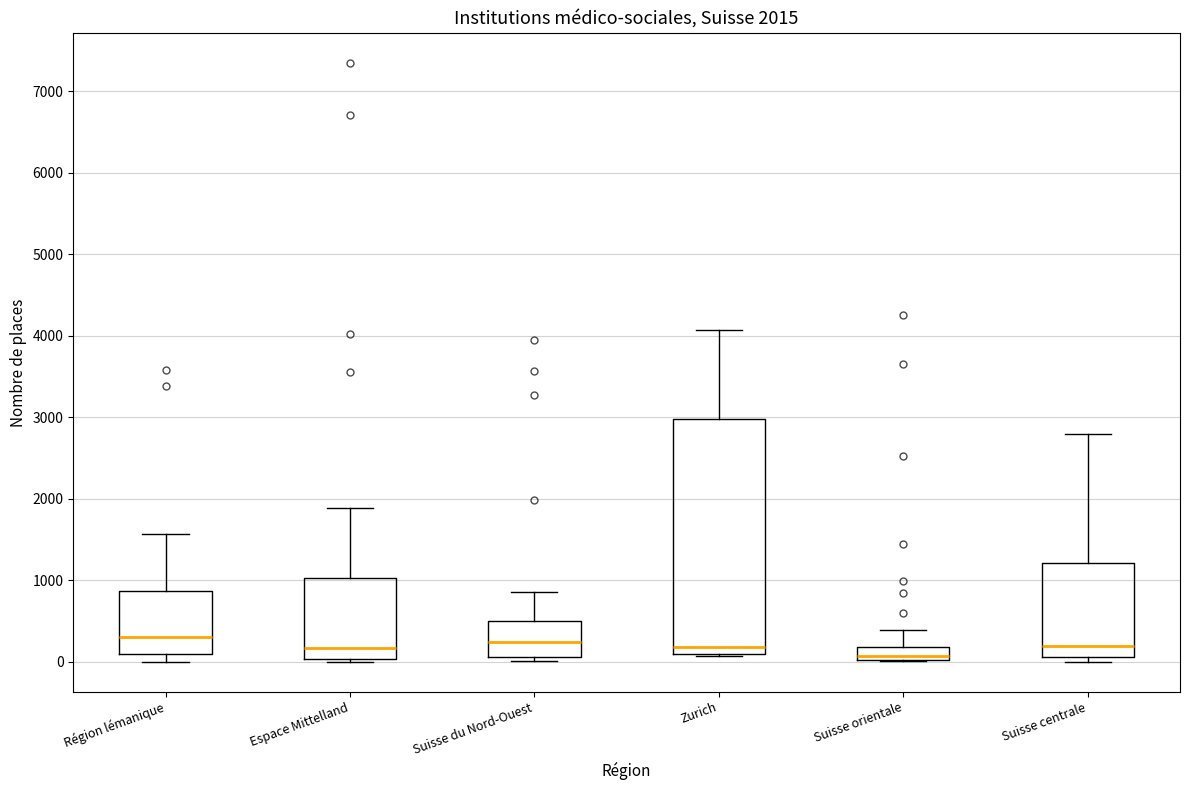

Which box's median line is the lowest?

Suisse orientale